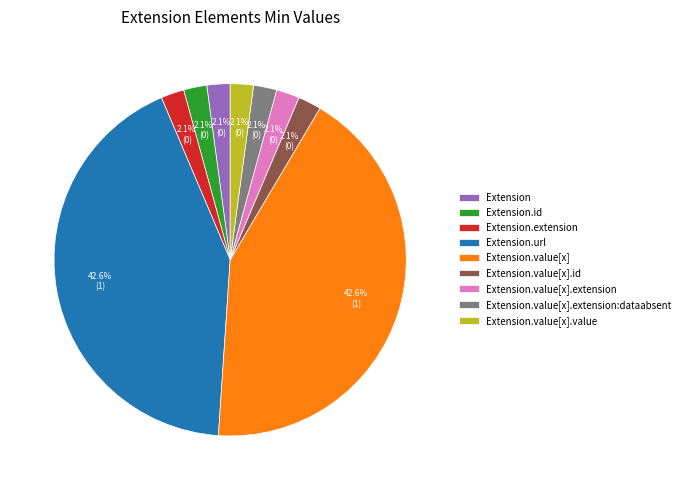

Combined, what portion of the pie is Extension.url and Extension.extension?

44.7%